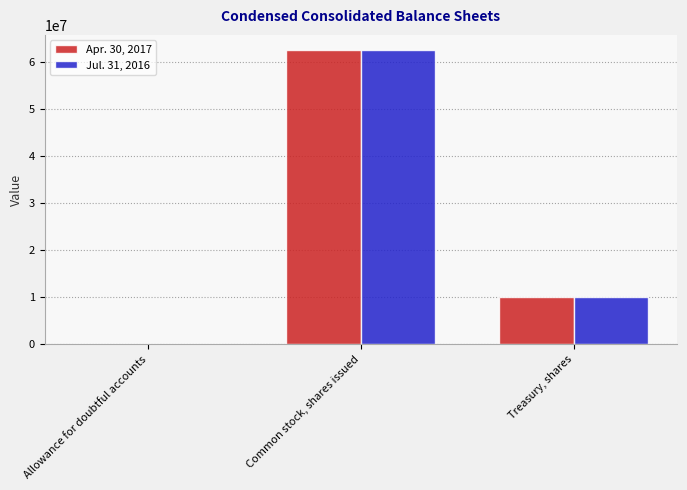

Is the value of Jul. 31, 2016 at Allowance for doubtful accounts greater than the value of Apr. 30, 2017 at Treasury, shares?

No